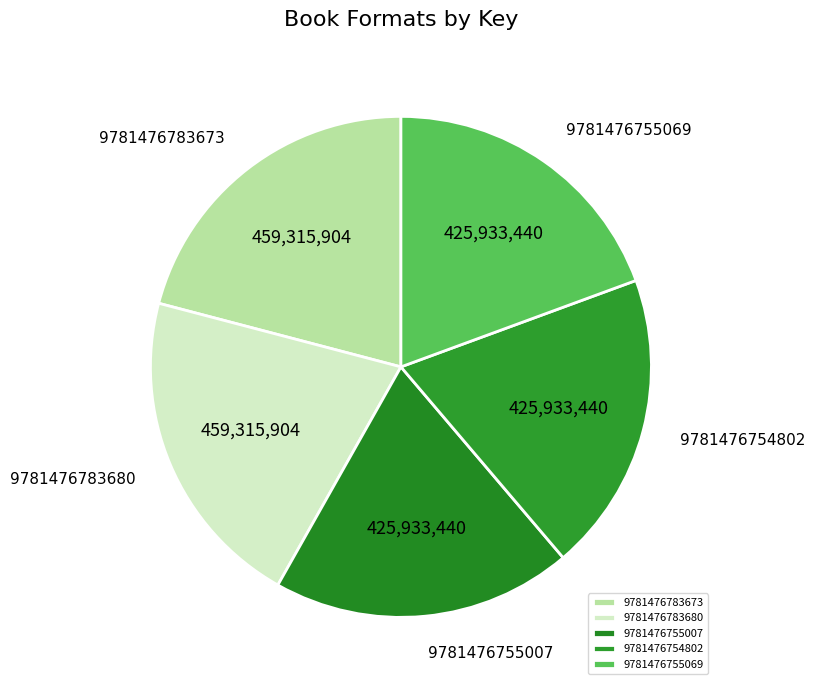

Does 9781476783680 account for over 50% of the chart?

No